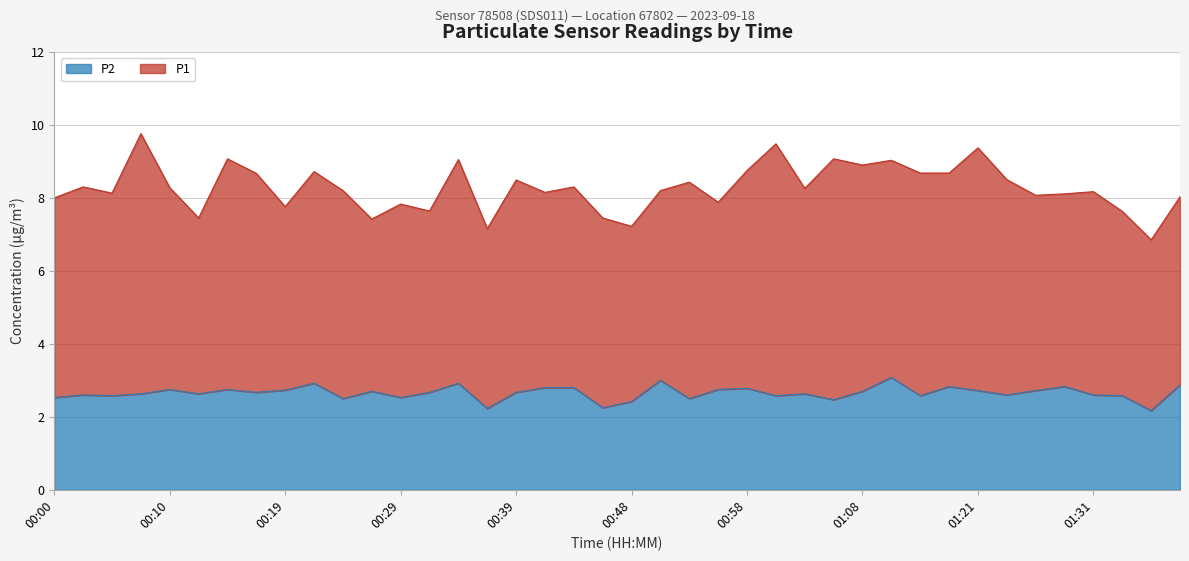

What is the change in value from 00:02 to 01:21?

+0.1